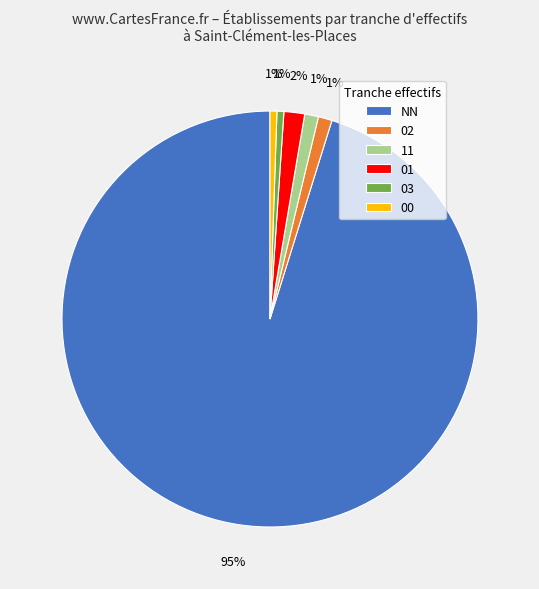

Which has a higher value, 01 or NN?

NN